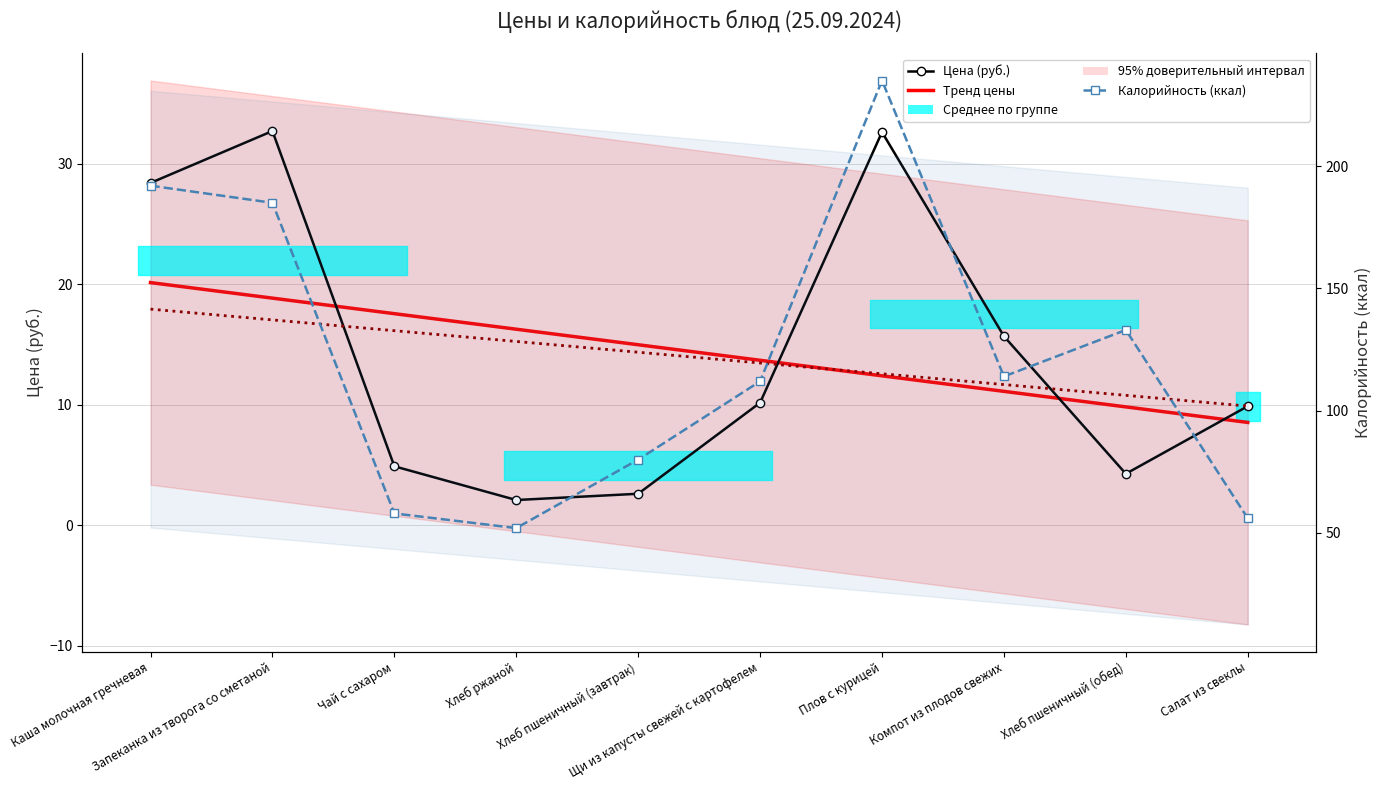

Reading right to left, transcribe all the data shown in this chart.

Цена (руб.): Салат из свеклы=9.9	Хлеб пшеничный (обед)=4.3	Компот из плодов свежих=15.7	Плов с курицей=32.6	Щи из капусты свежей с картофелем=10.2	Хлеб пшеничный (завтрак)=2.6	Хлеб ржаной=2.1	Чай с сахаром=4.9	Запеканка из творога со сметаной=32.7	Каша молочная гречневая=28.4
Тренд цены: Салат из свеклы=8.5	Хлеб пшеничный (обед)=9.8	Компот из плодов свежих=11.1	Плов с курицей=12.4	Щи из капусты свежей с картофелем=13.7	Хлеб пшеничный (завтрак)=15.0	Хлеб ржаной=16.3	Чай с сахаром=17.6	Запеканка из творога со сметаной=18.9	Каша молочная гречневая=20.1
Калорийность (ккал): Салат из свеклы=56.0	Хлеб пшеничный (обед)=133.0	Компот из плодов свежих=114.0	Плов с курицей=235.0	Щи из капусты свежей с картофелем=112.0	Хлеб пшеничный (завтрак)=80.0	Хлеб ржаной=52.0	Чай с сахаром=58.0	Запеканка из творога со сметаной=185.0	Каша молочная гречневая=192.0
Тренд калорийности: Салат из свеклы=101.9	Хлеб пшеничный (обед)=106.3	Компот из плодов свежих=110.7	Плов с курицей=115.1	Щи из капусты свежей с картофелем=119.5	Хлеб пшеничный (завтрак)=123.9	Хлеб ржаной=128.3	Чай с сахаром=132.7	Запеканка из творога со сметаной=137.1	Каша молочная гречневая=141.5